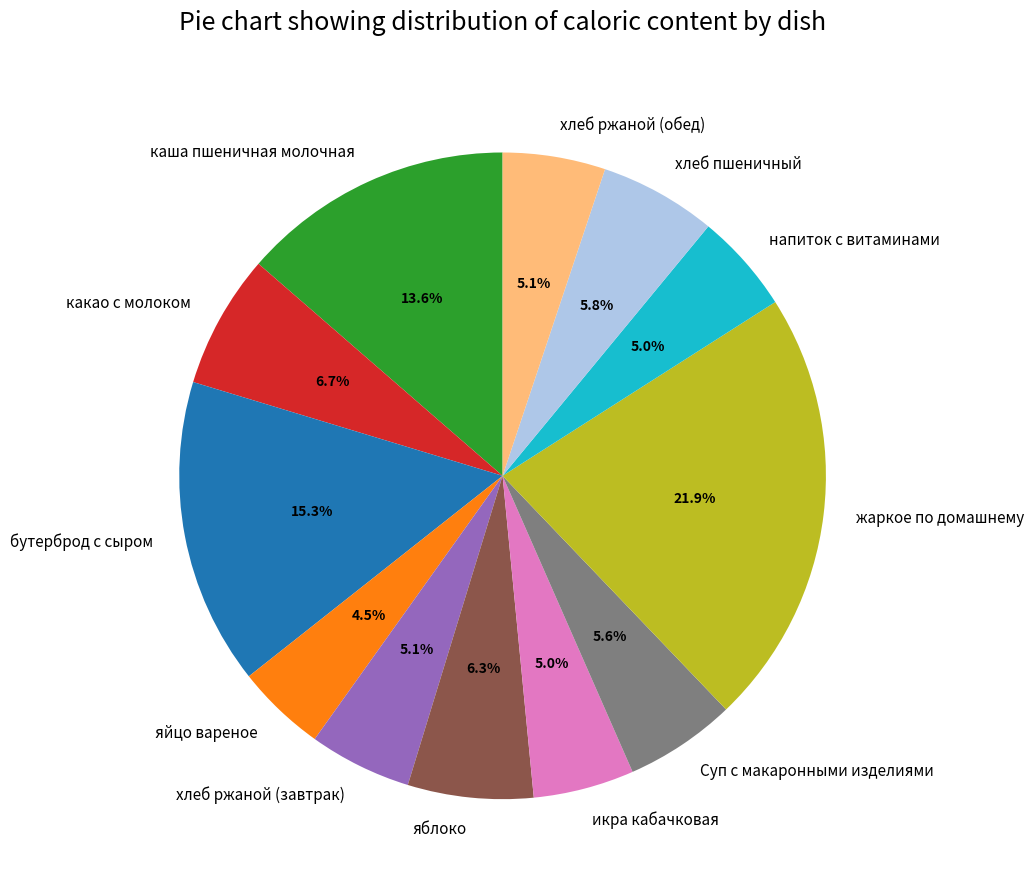

To the nearest percent, what is the combined percentage of хлеб ржаной (обед) and напиток с витаминами?

10%